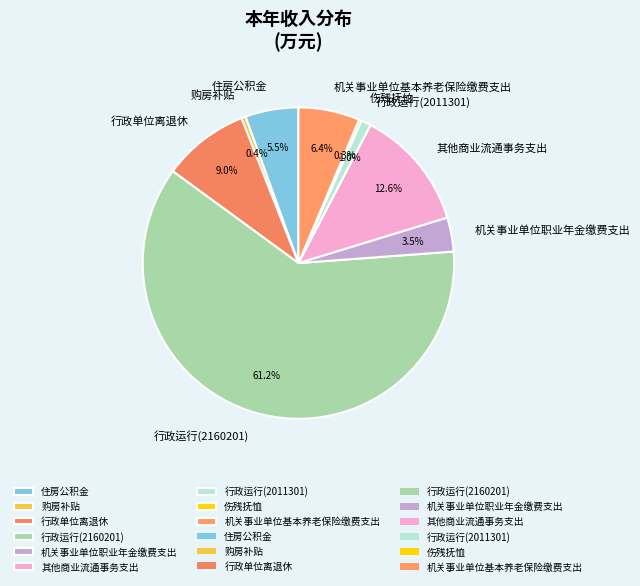

What percentage do 机关事业单位基本养老保险缴费支出 and 机关事业单位职业年金缴费支出 together represent?

9.9%